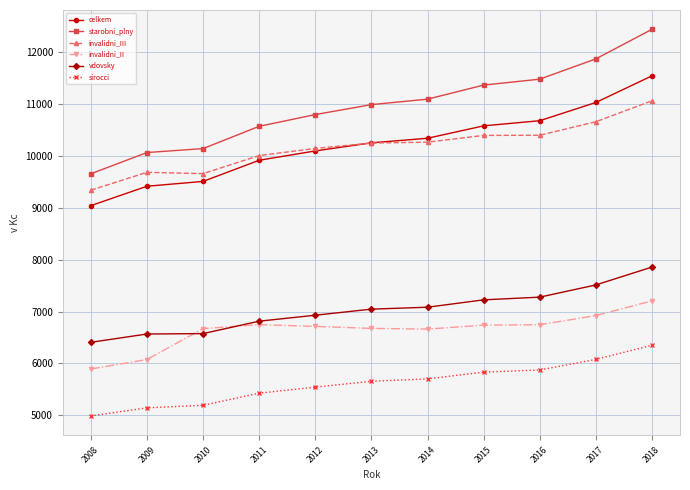

What is the lowest value of the invalidni_III series?

9337